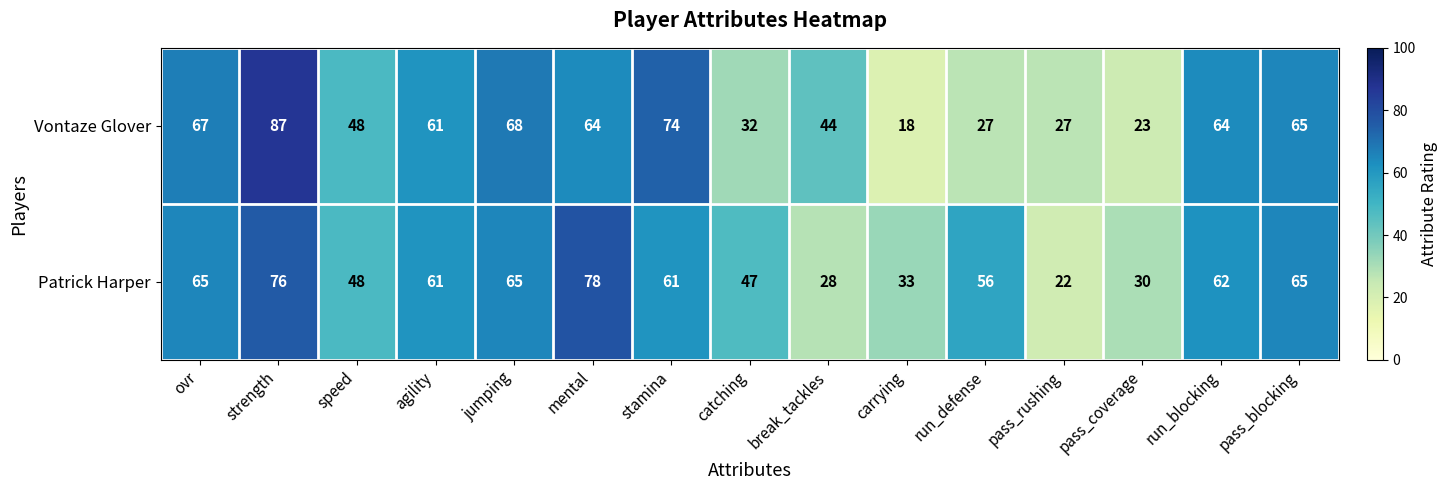

At which category is the sum across all series the highest?

strength